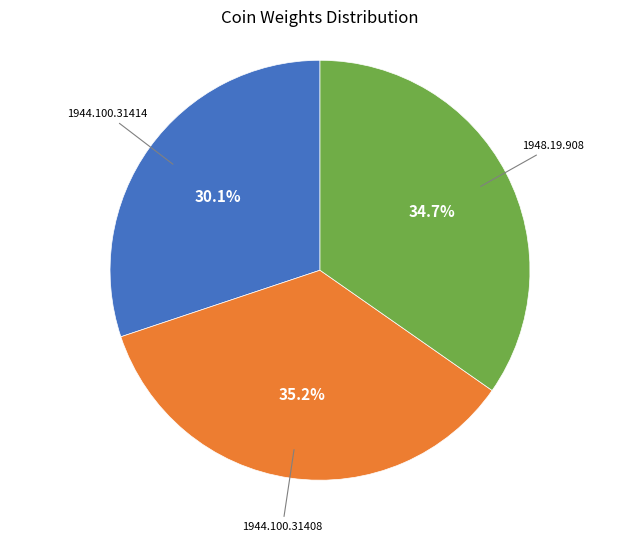

Is there any slice that represents more than half of the pie?

No